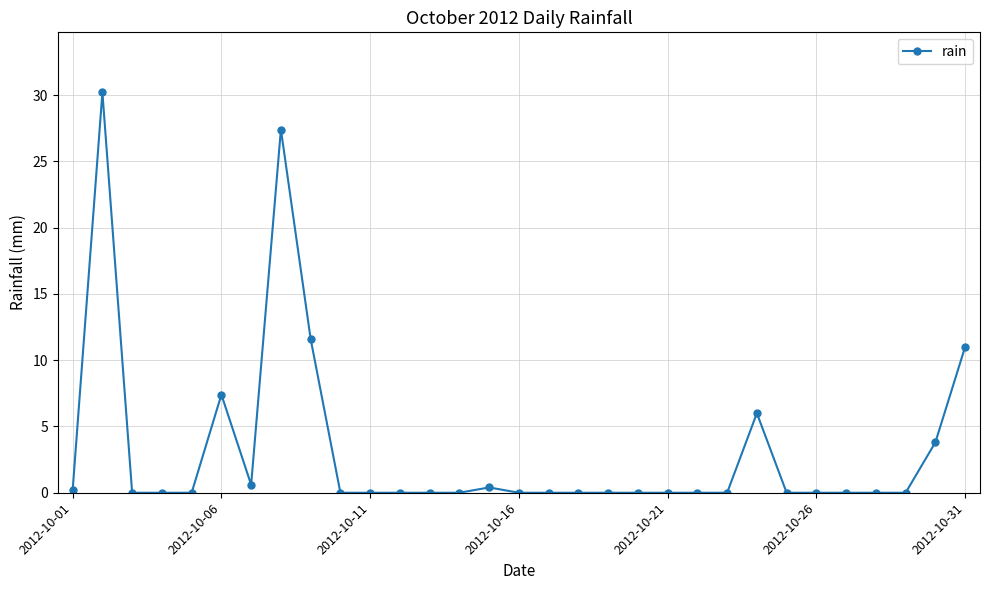

How many series are shown in this chart?

1